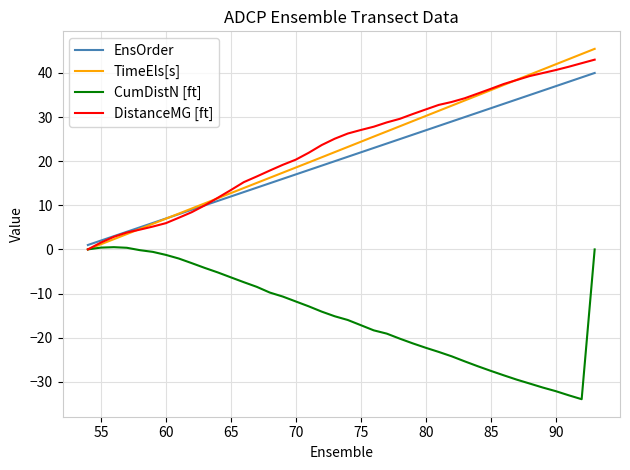

Which series has the widest spread of values?

TimeEls[s]